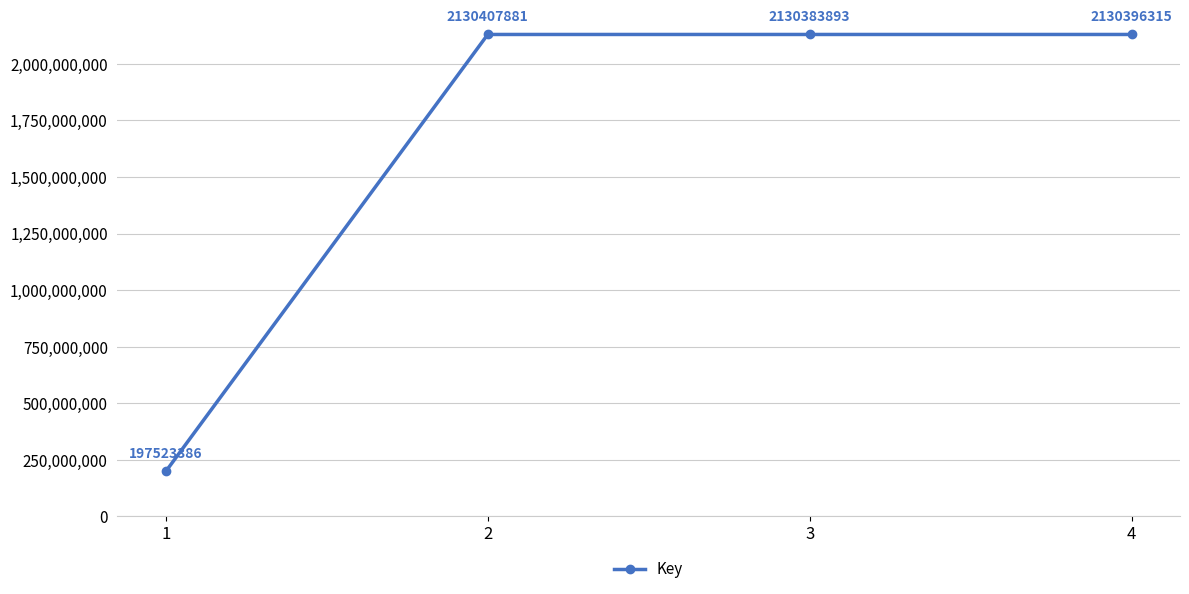

True or false: the data shows 648895424 at 3.

False